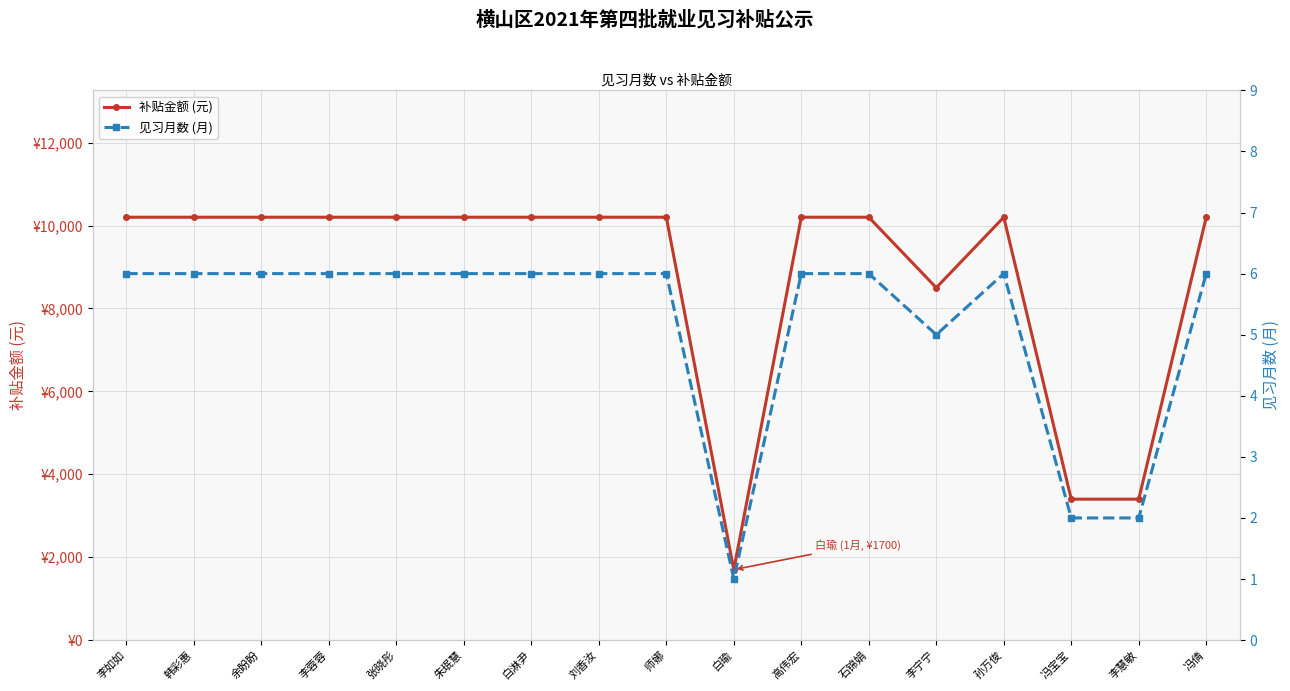

True or false: 补贴金额 (元) and 见习月数 (月) cross at least once.

False